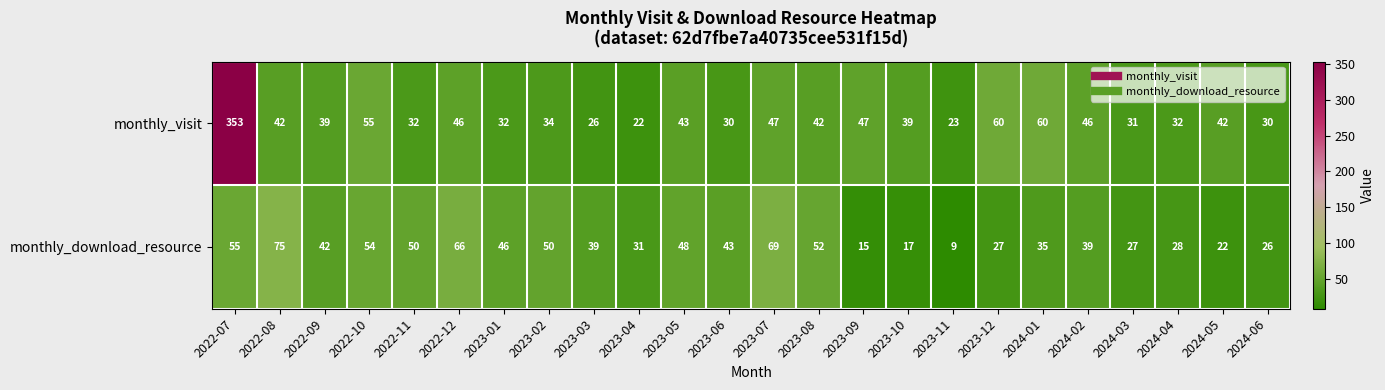

At how many categories does at least one series exceed 255?

1